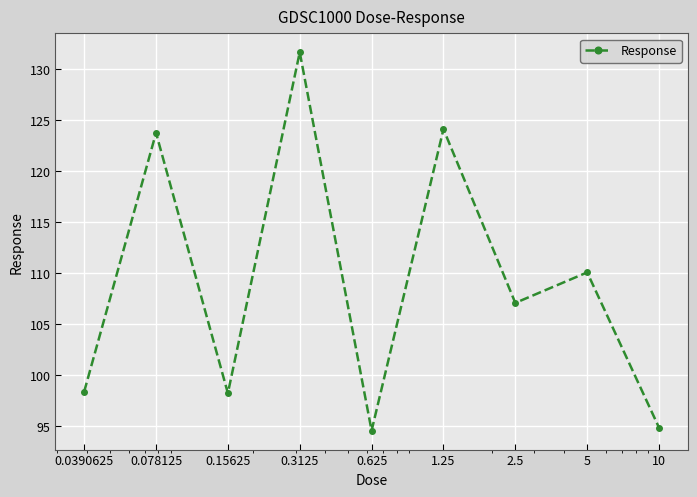

How many points are lower than both their immediate neighbors (excluding endpoints)?

3